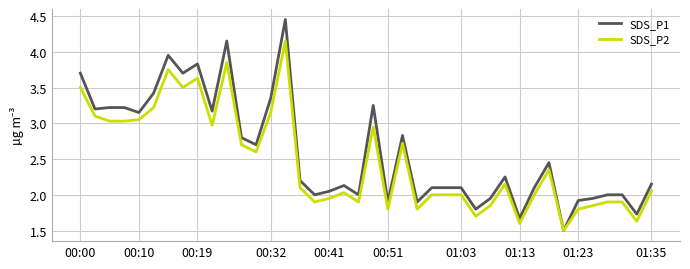

Which series has the largest range (max minus min)?

SDS_P1